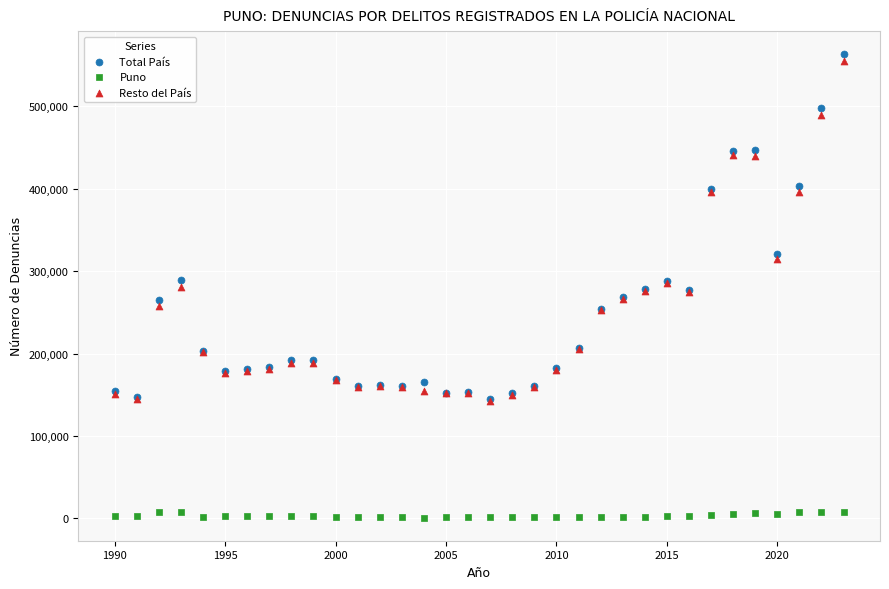

Which series has the largest Y range (max minus min)?

Total País